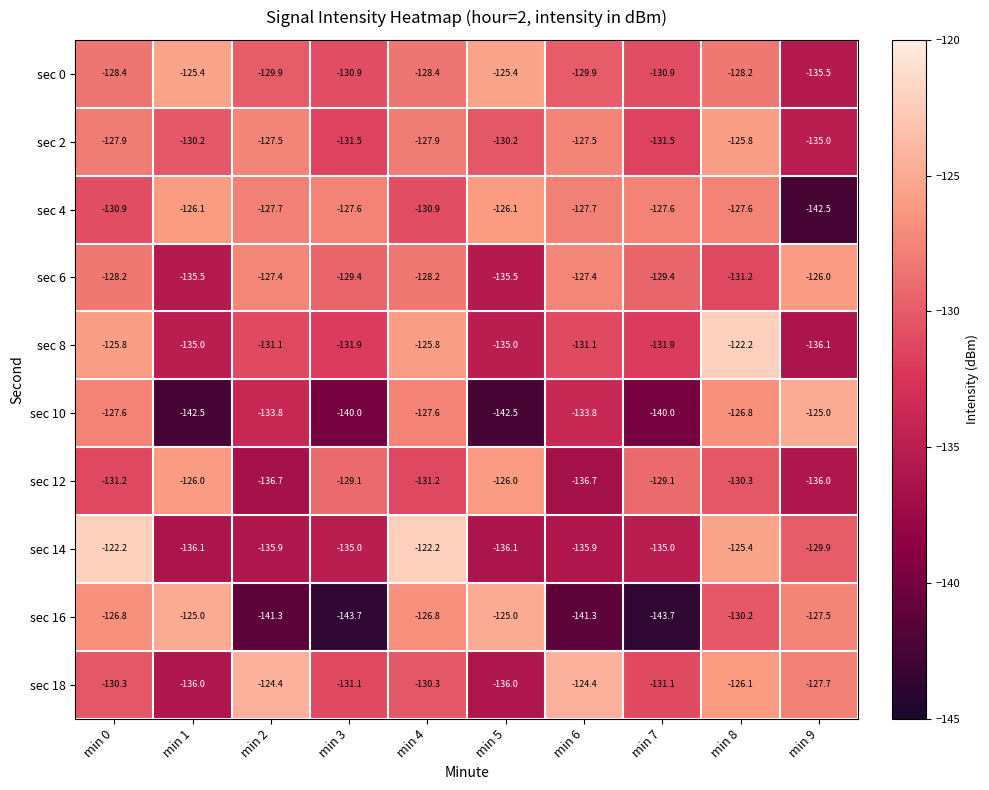

What is the difference between the maximum and minimum values in the sec 14 series?

13.9